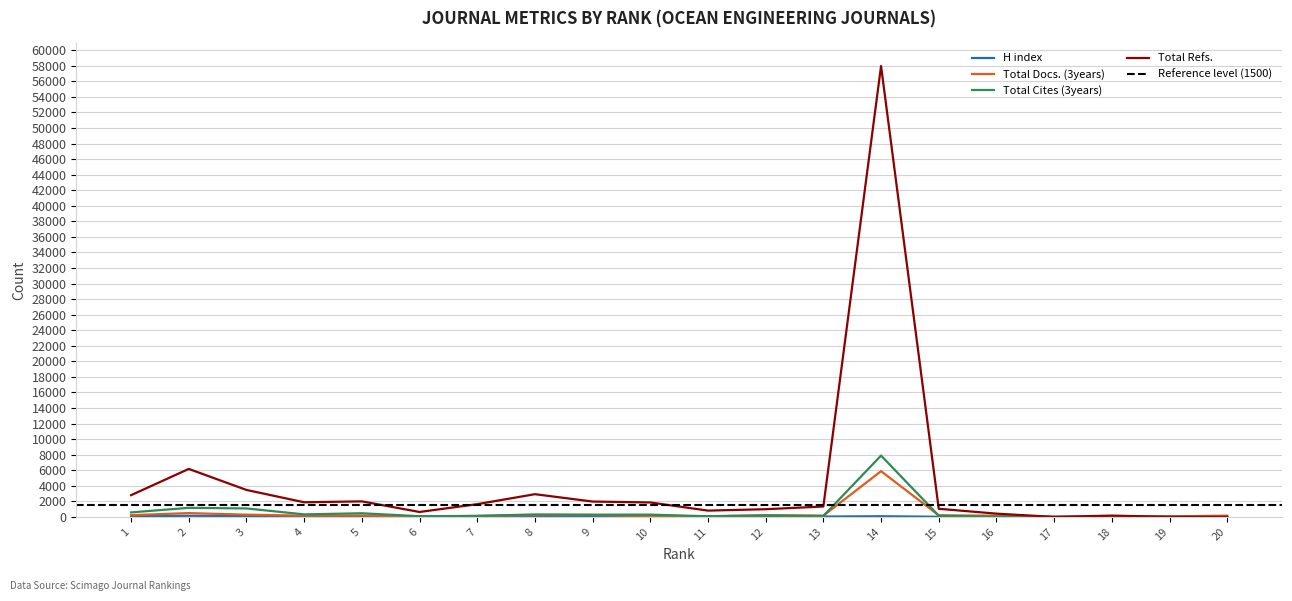

True or false: H index has a value of 46 at 13.

True